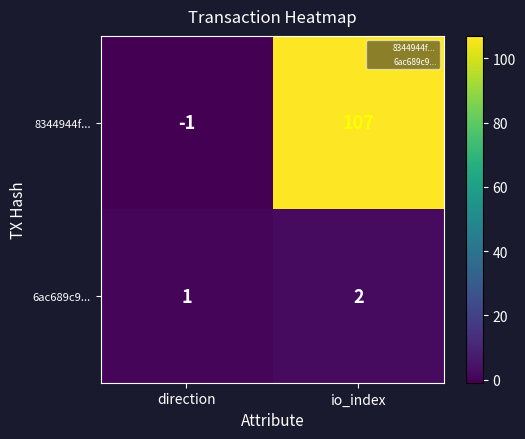

Between direction and io_index, which series saw the biggest shift?

8344944f...